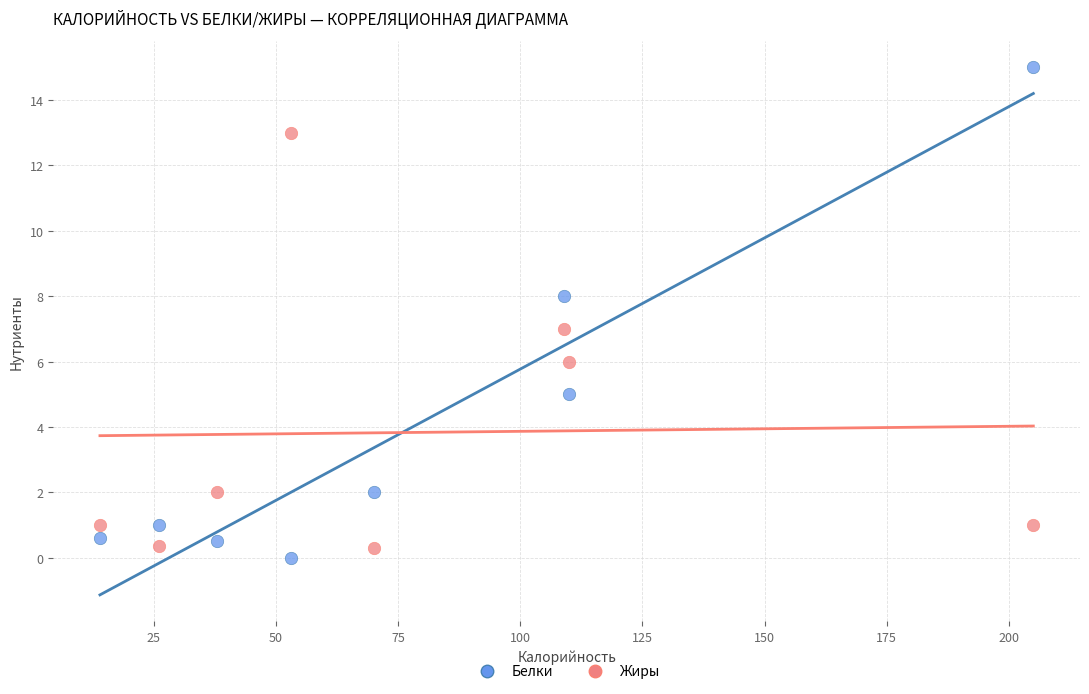

Across all data points, what is the range of X values (max minus min)?

191.0